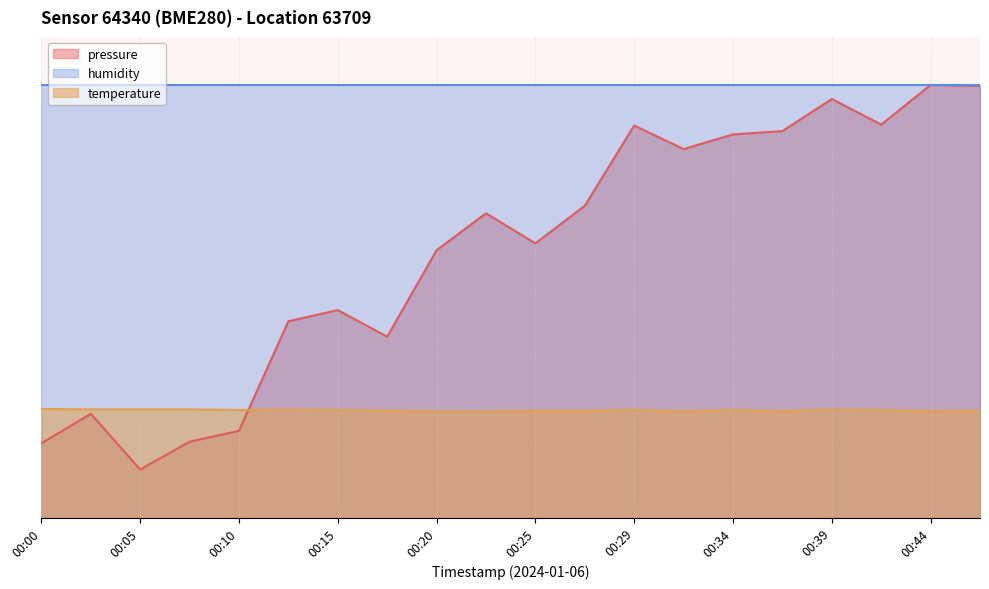

True or false: temperature has a value of 22.5 at 00:12.

True